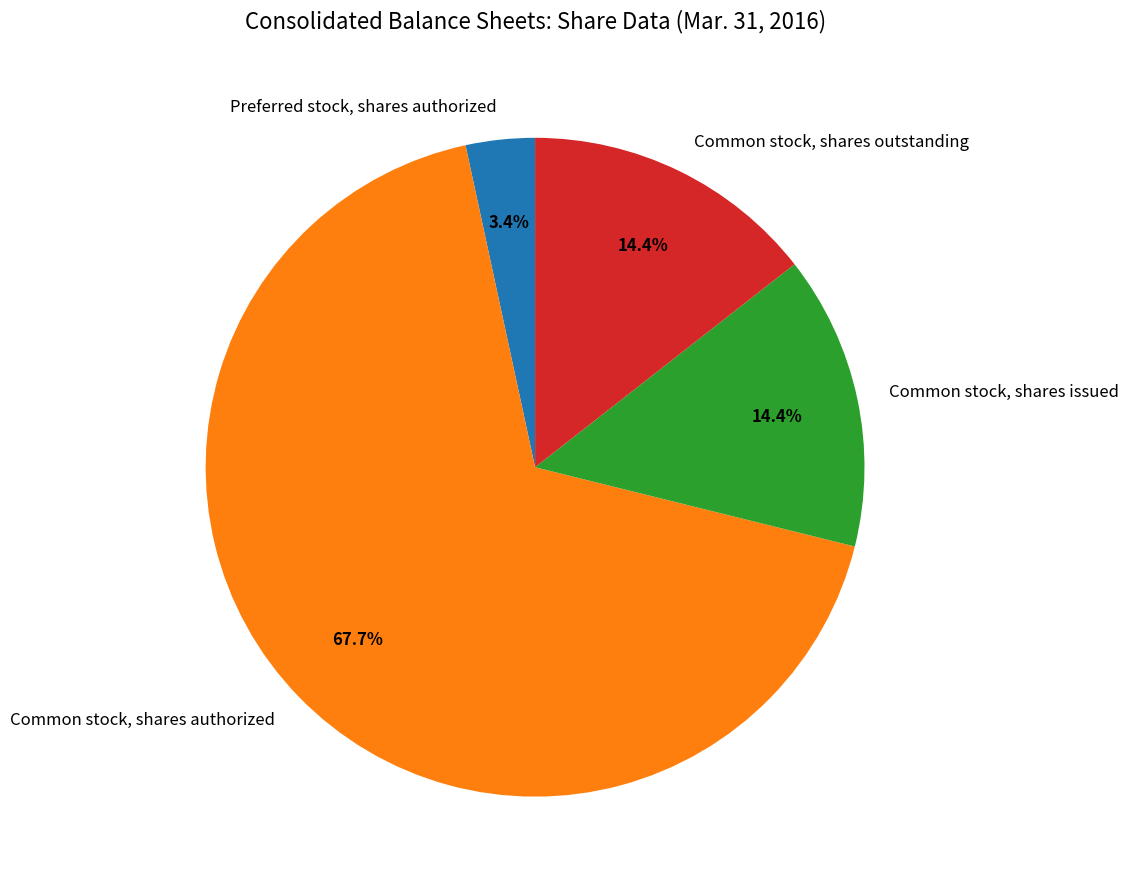

Which category has the smallest portion of the pie?

Preferred stock, shares authorized